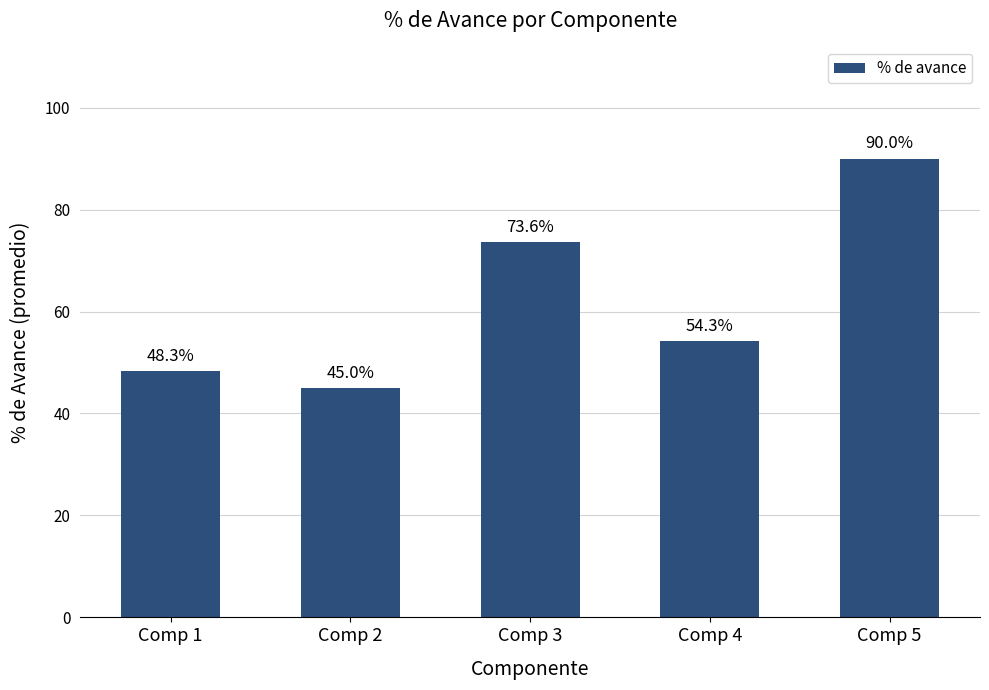

The value at Comp 3 is 1.2. True or false?

False